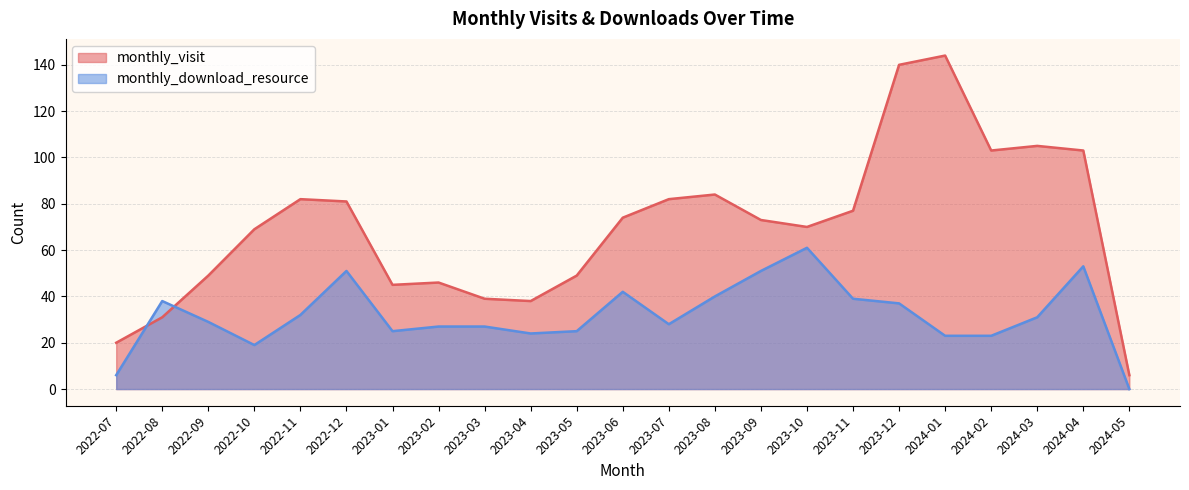

Which series has the largest range (max minus min)?

monthly_visit